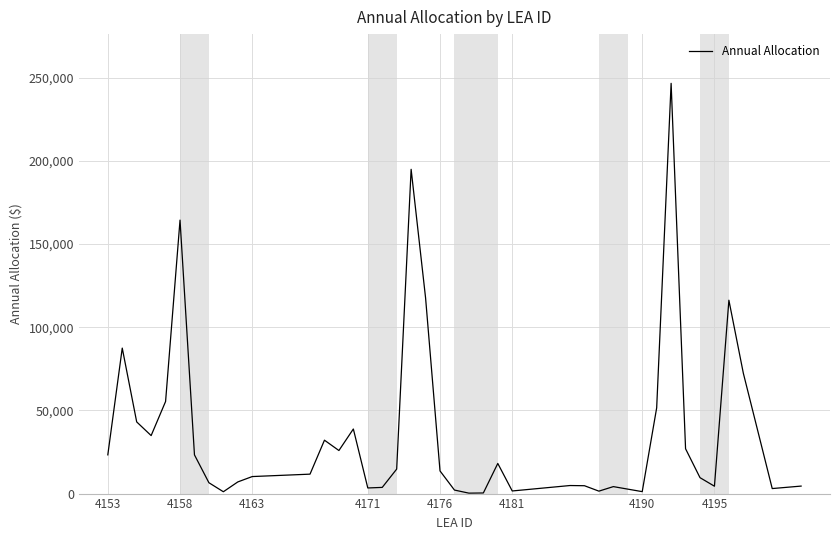

How many values exceed 13624?

20